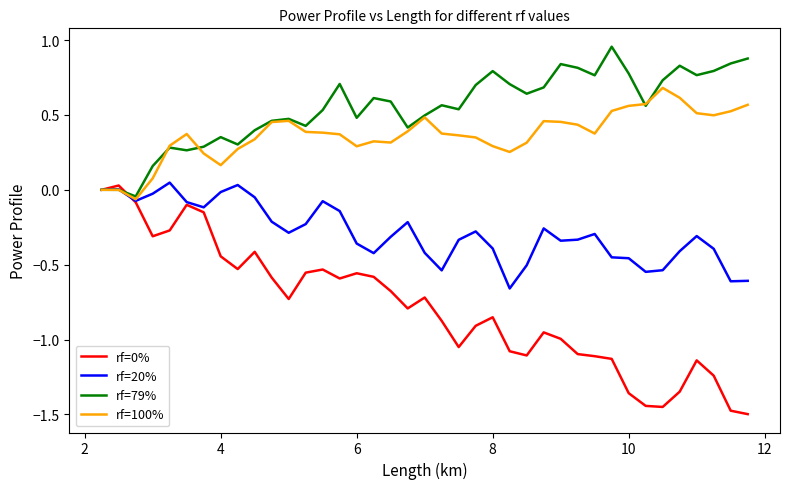

Which series has the largest total across all categories?

rf=79%